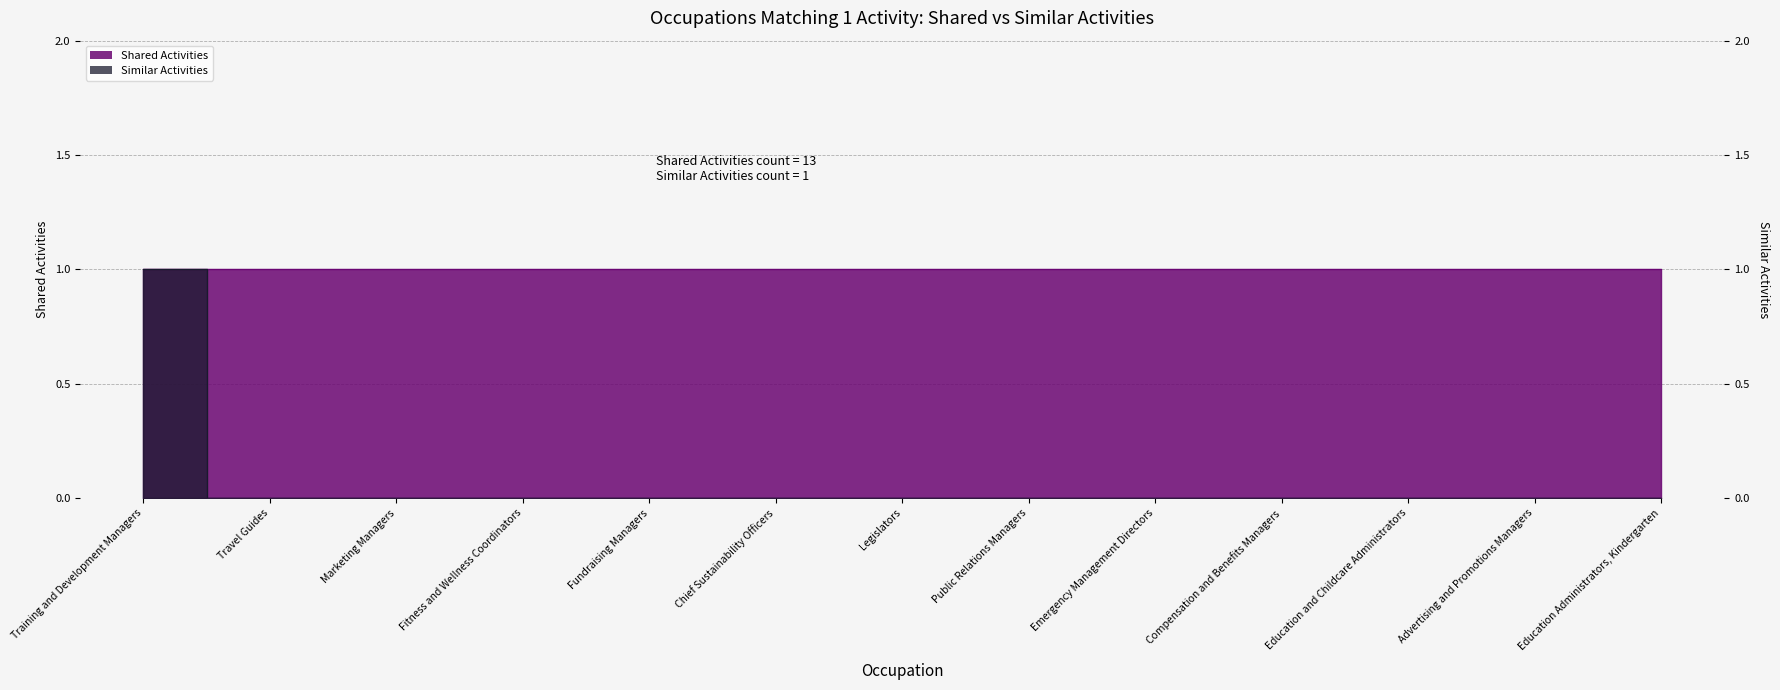

At which category does the chart reach its peak across all series?

Training and Development Managers